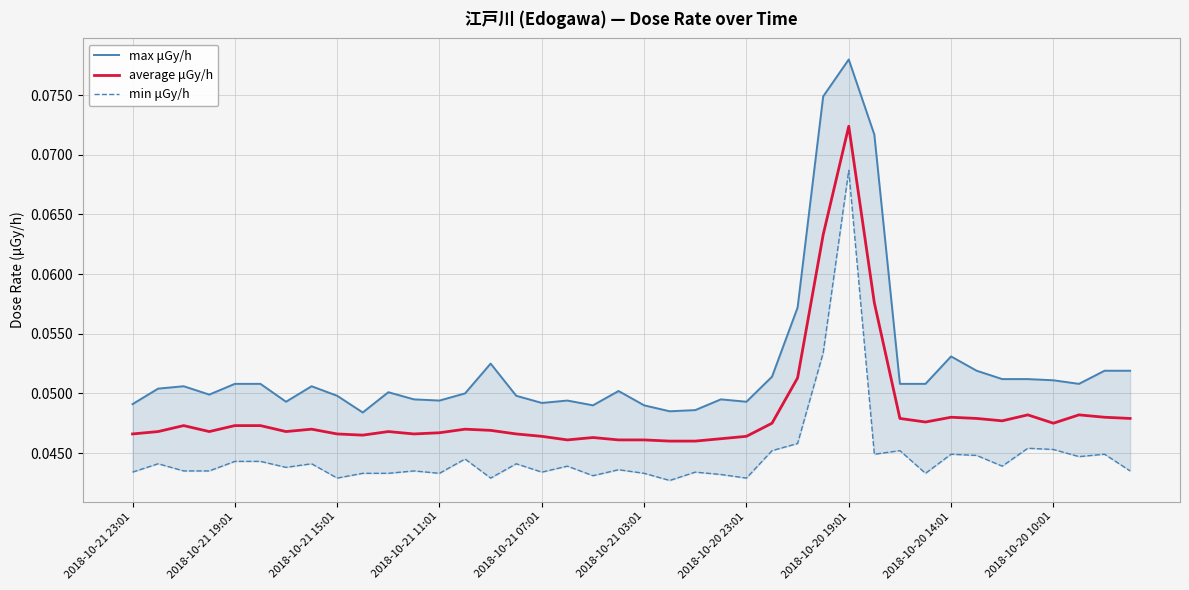

What is the maximum value shown in the chart?

0.1